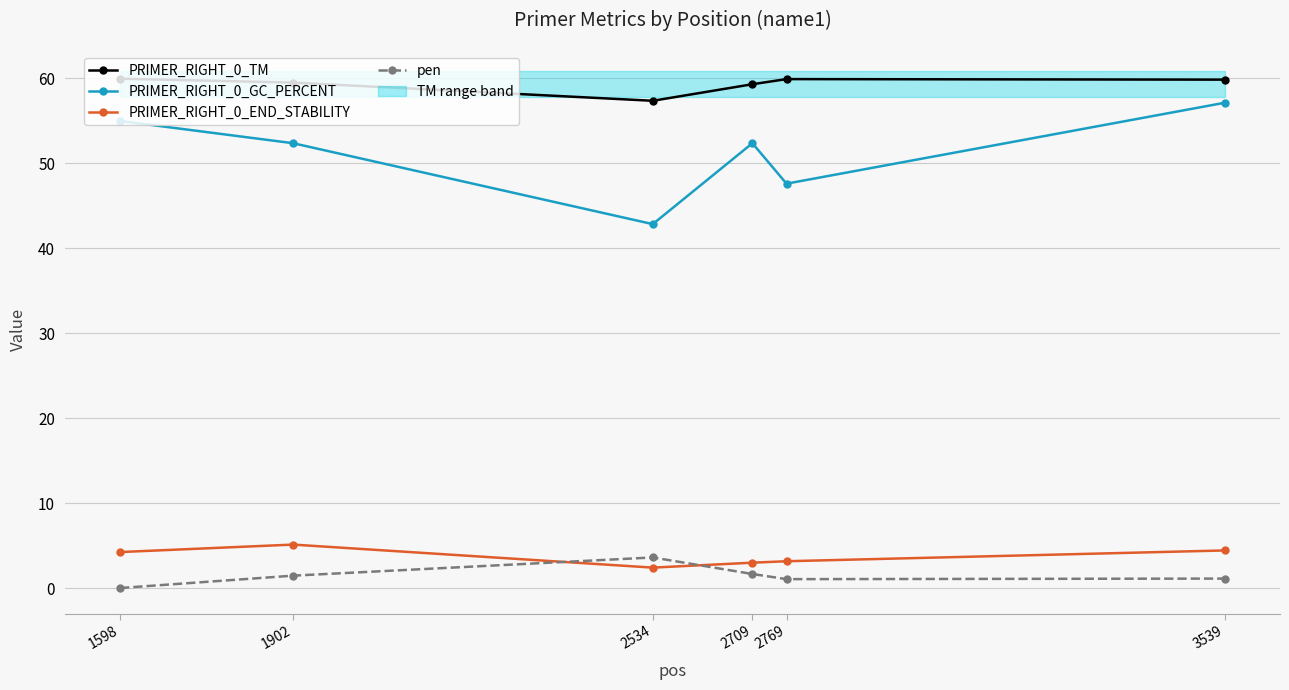

Which category has the highest value across all series?

1598